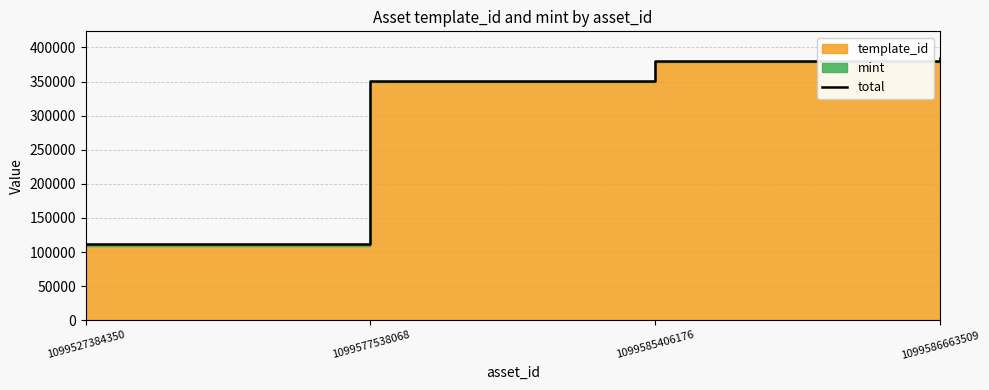

What is the difference between the values at 1099585406176 and 1099586663509?

4871